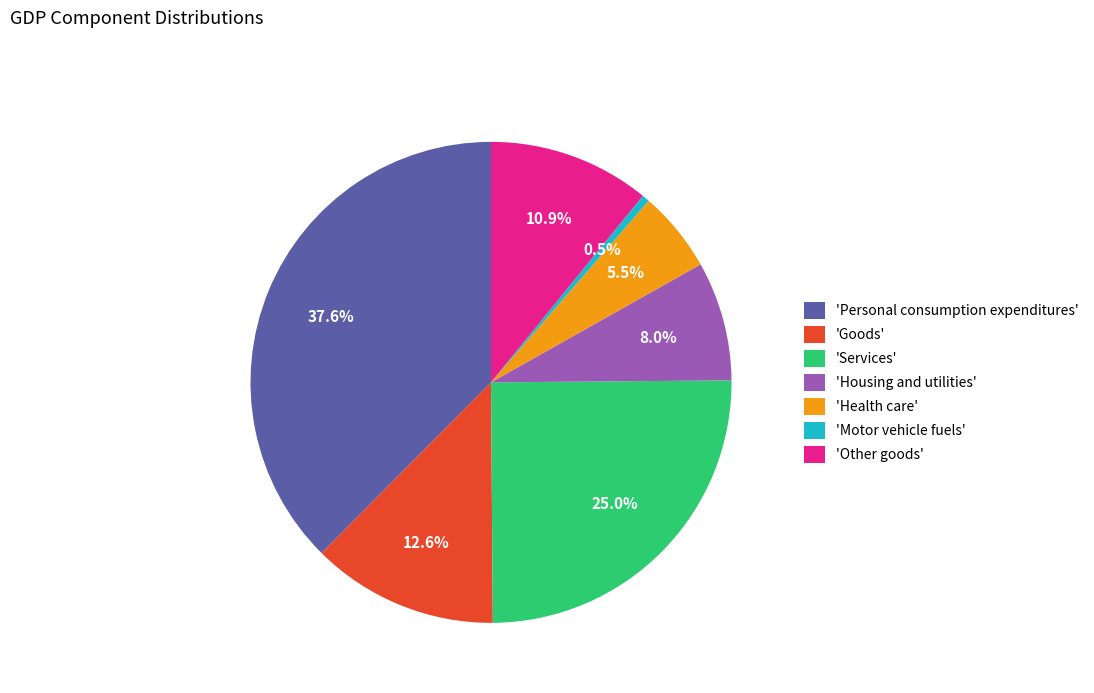

What is the total percentage of 'Goods' and 'Services'?

37.6%